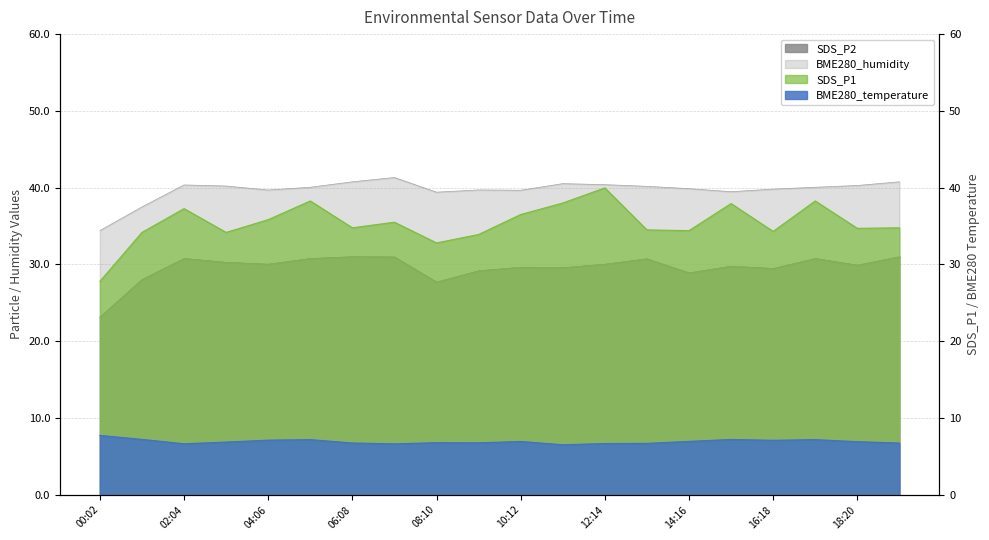

What is the minimum value for SDS_P1?

27.8